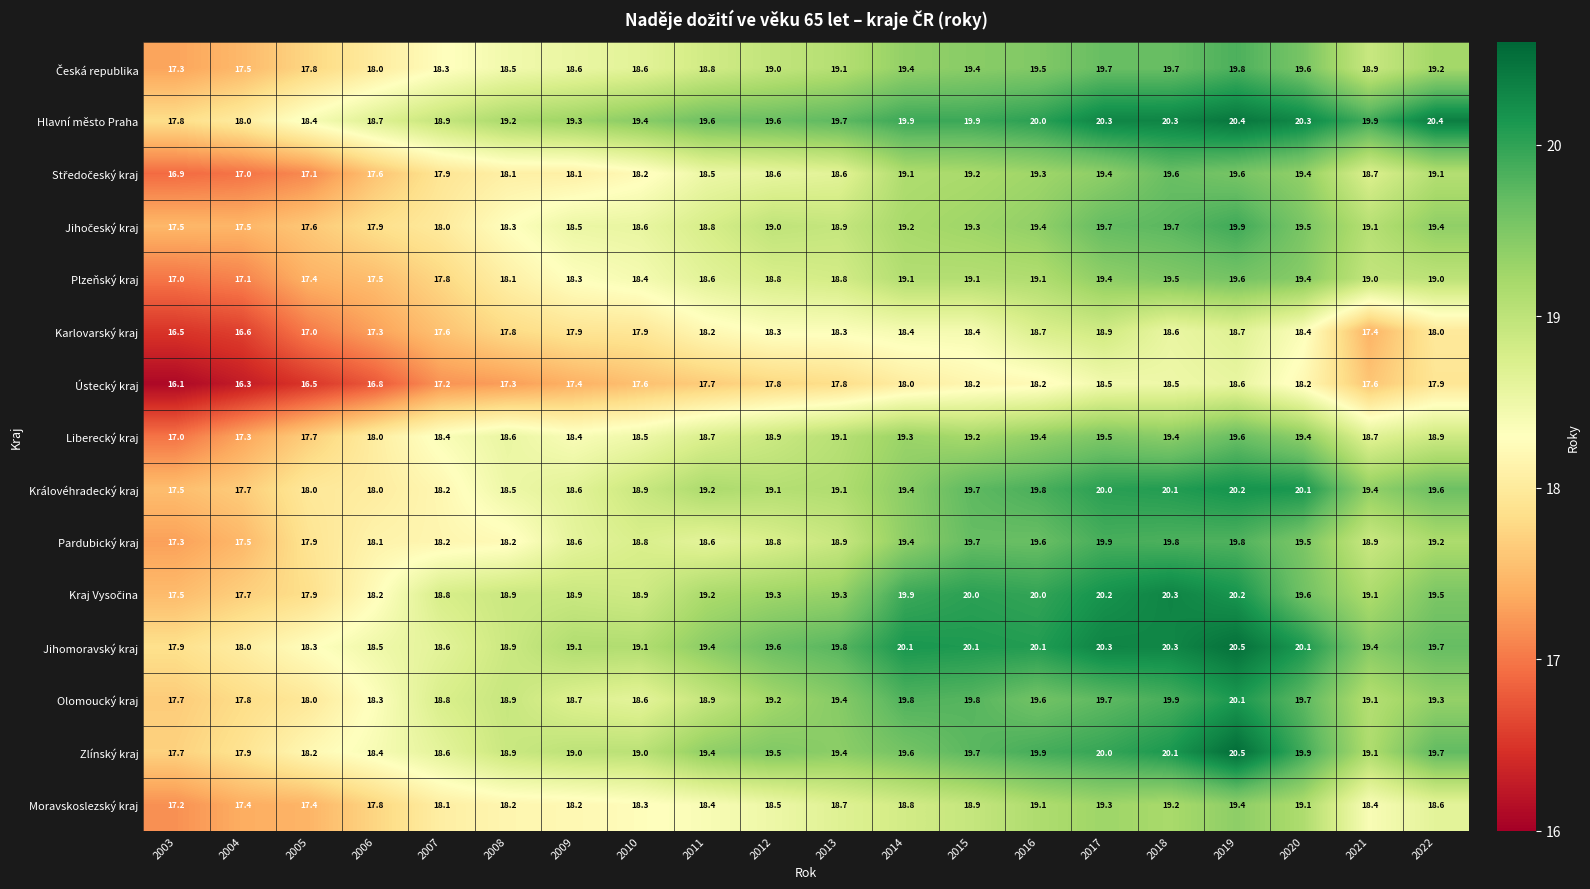

At which label is Ústecký kraj closest to 17?

2006